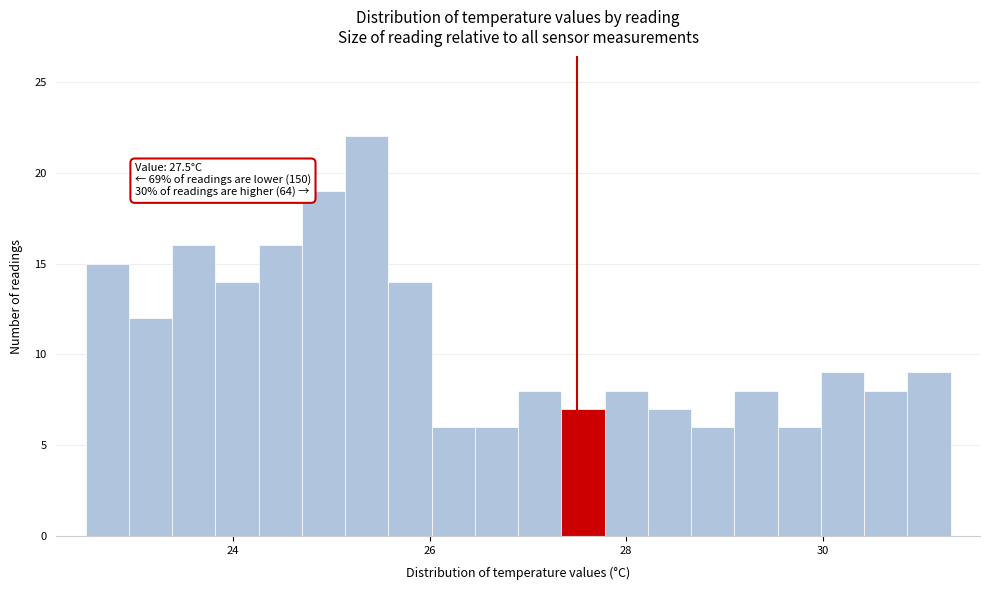

Read against the x-axis, roughly where is the centre of the tallest bar?

25.4